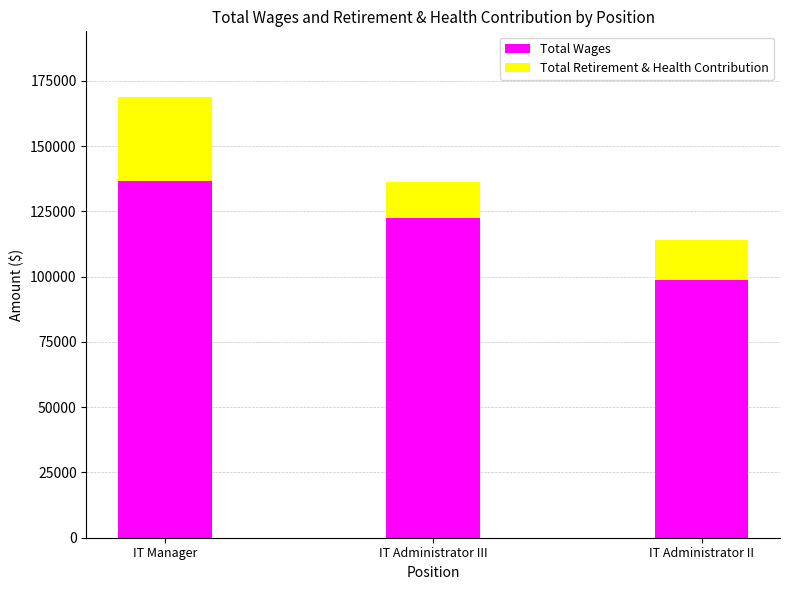

What are all the series names shown in the legend?

Total Wages, Total Retirement & Health Contribution